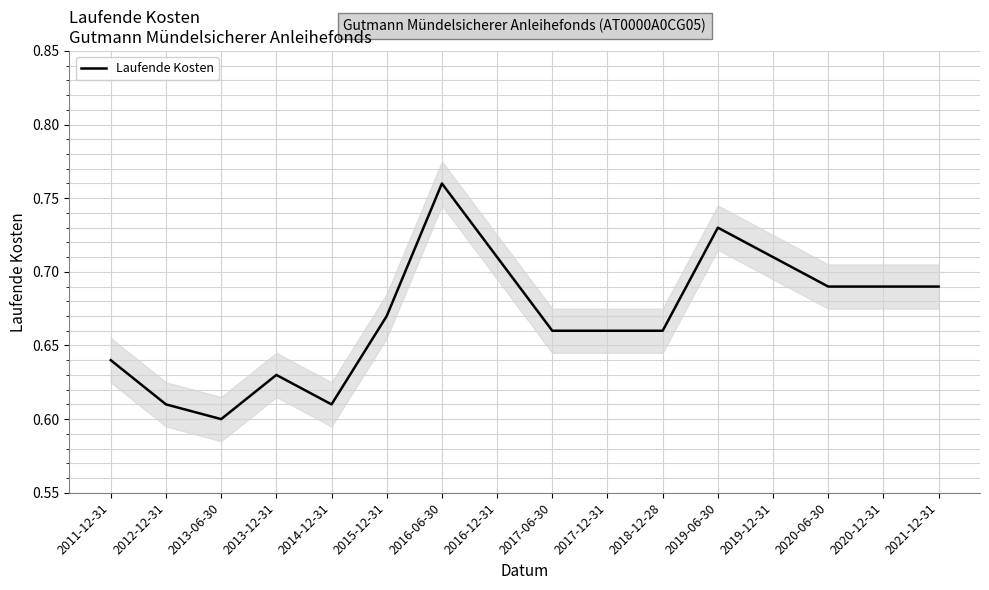

At which category does the chart reach its peak across all series?

2016-06-30